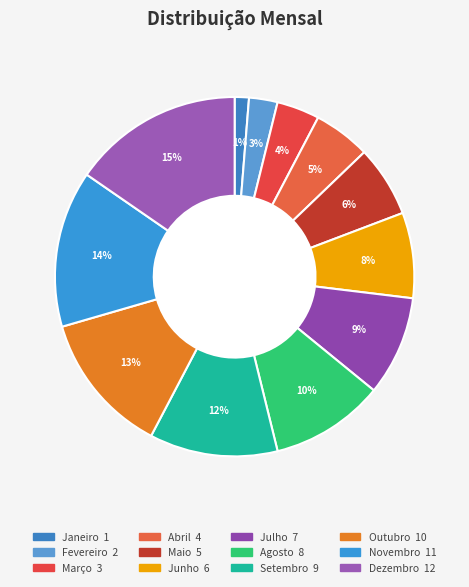

How many segments does this pie chart have?

12